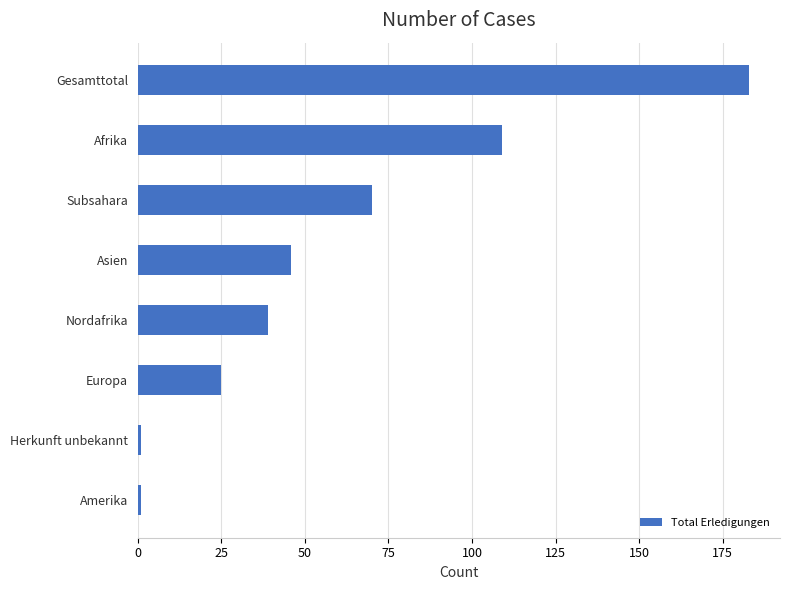

Where is the data nearest to the value 92?

Afrika